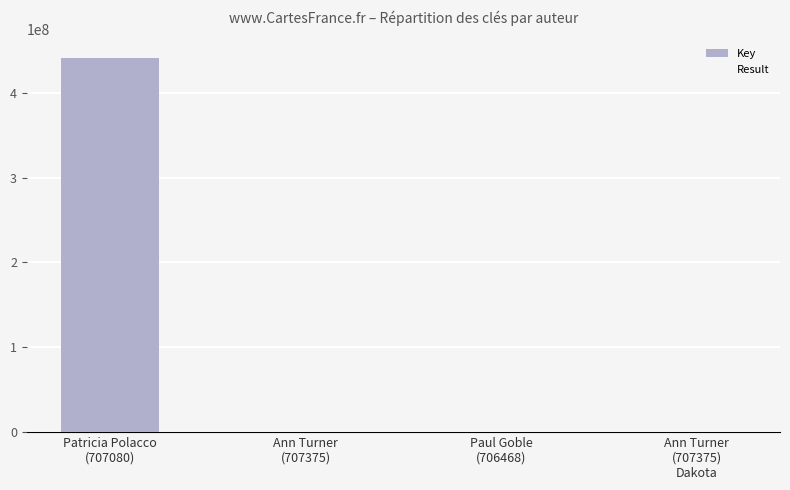

Are the bars horizontal?

No